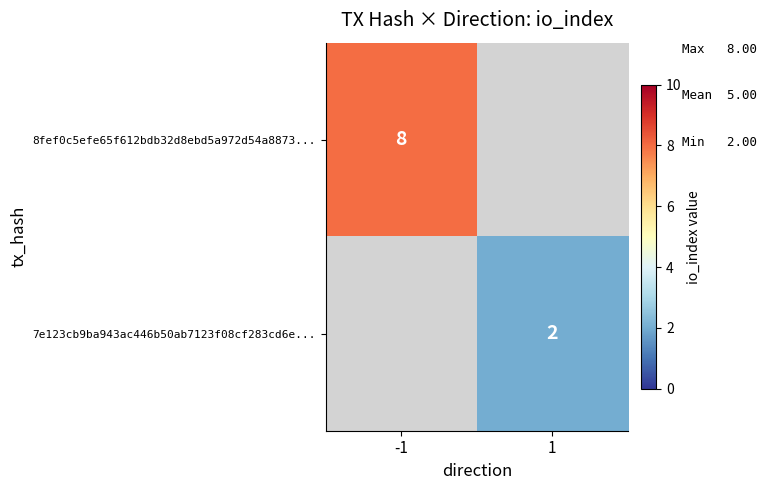

Is it true that 7e123cb9ba943ac446b50ab7123f08cf283cd6e... equals 3 at 1?

False